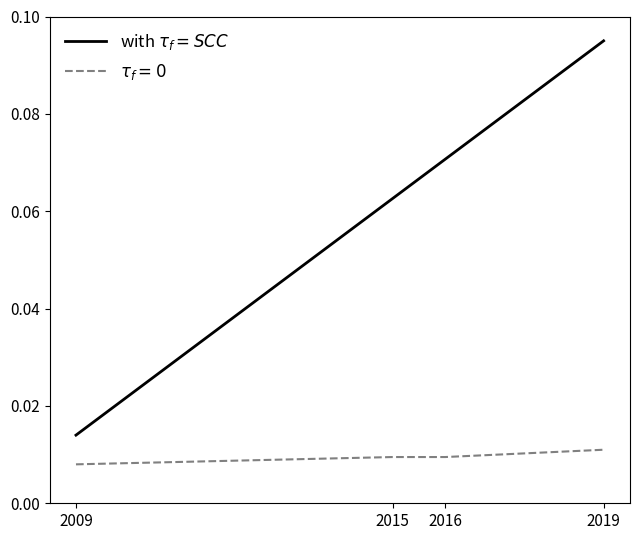

At which category is the sum across all series the highest?

2019